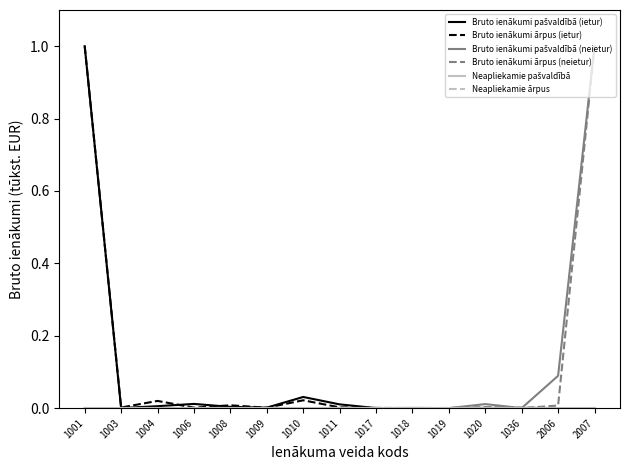

Is it true that Bruto ienākumi pašvaldībā (neietur) equals 0.0 at 1011?

True